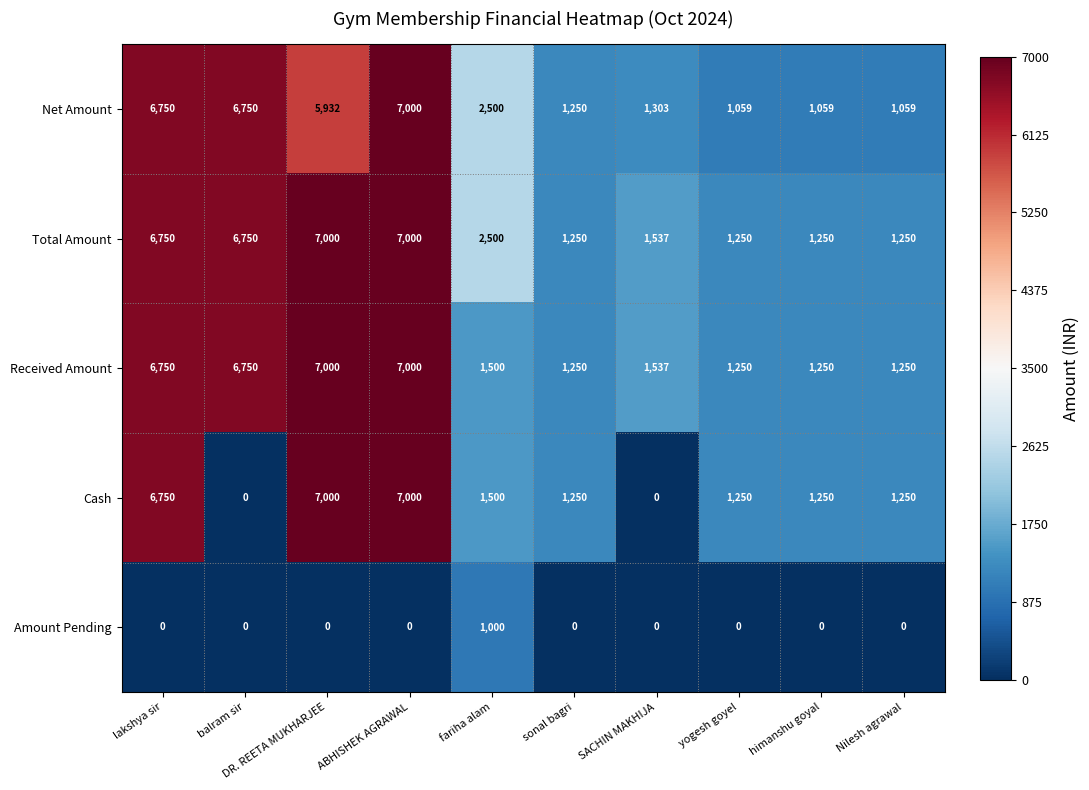

What is the spread (max minus min) of values at Nilesh agrawal?

1250